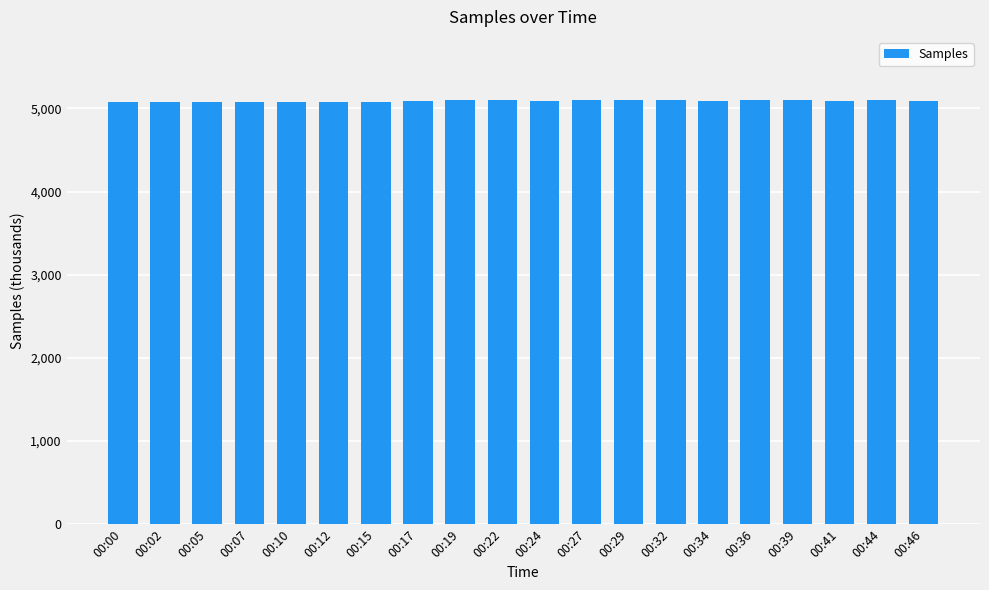

What is the value of the 13th bar from the left?

5094.5